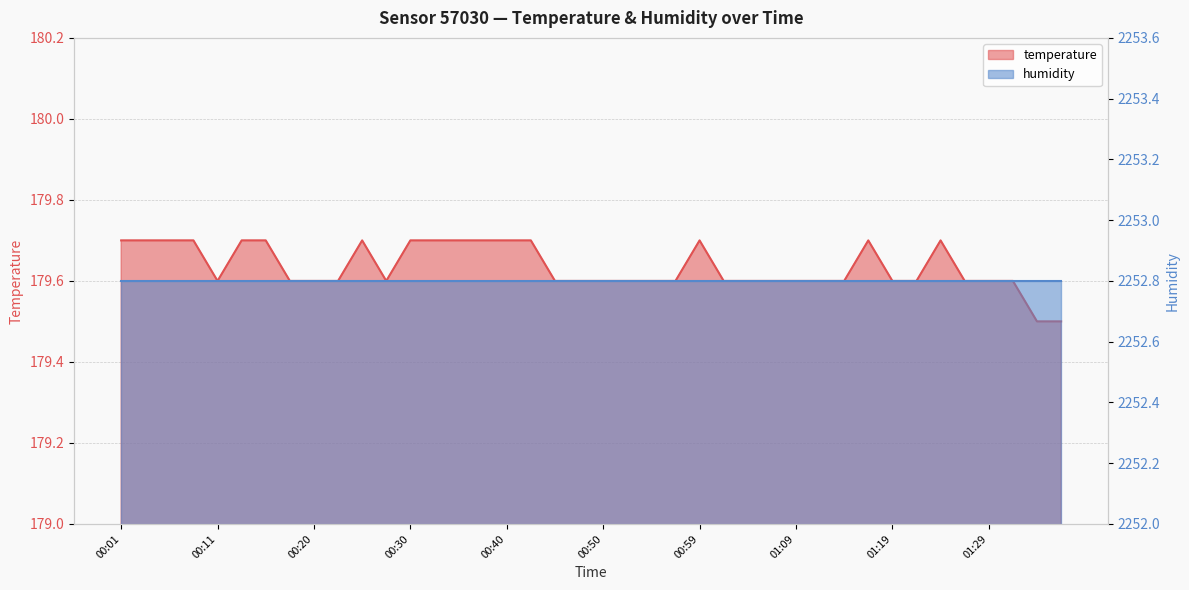

Where is the first local minimum?

00:11